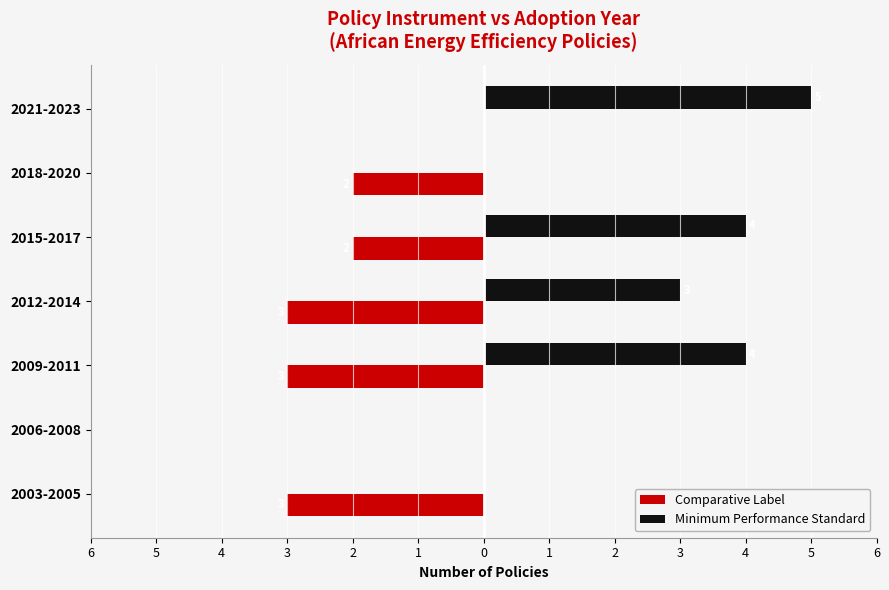

Reading left to right, what are all the values shown in this chart?

Comparative Label: -3	0	-3	-3	-2	-2	0
Minimum Performance Standard: 0	0	4	3	4	0	5